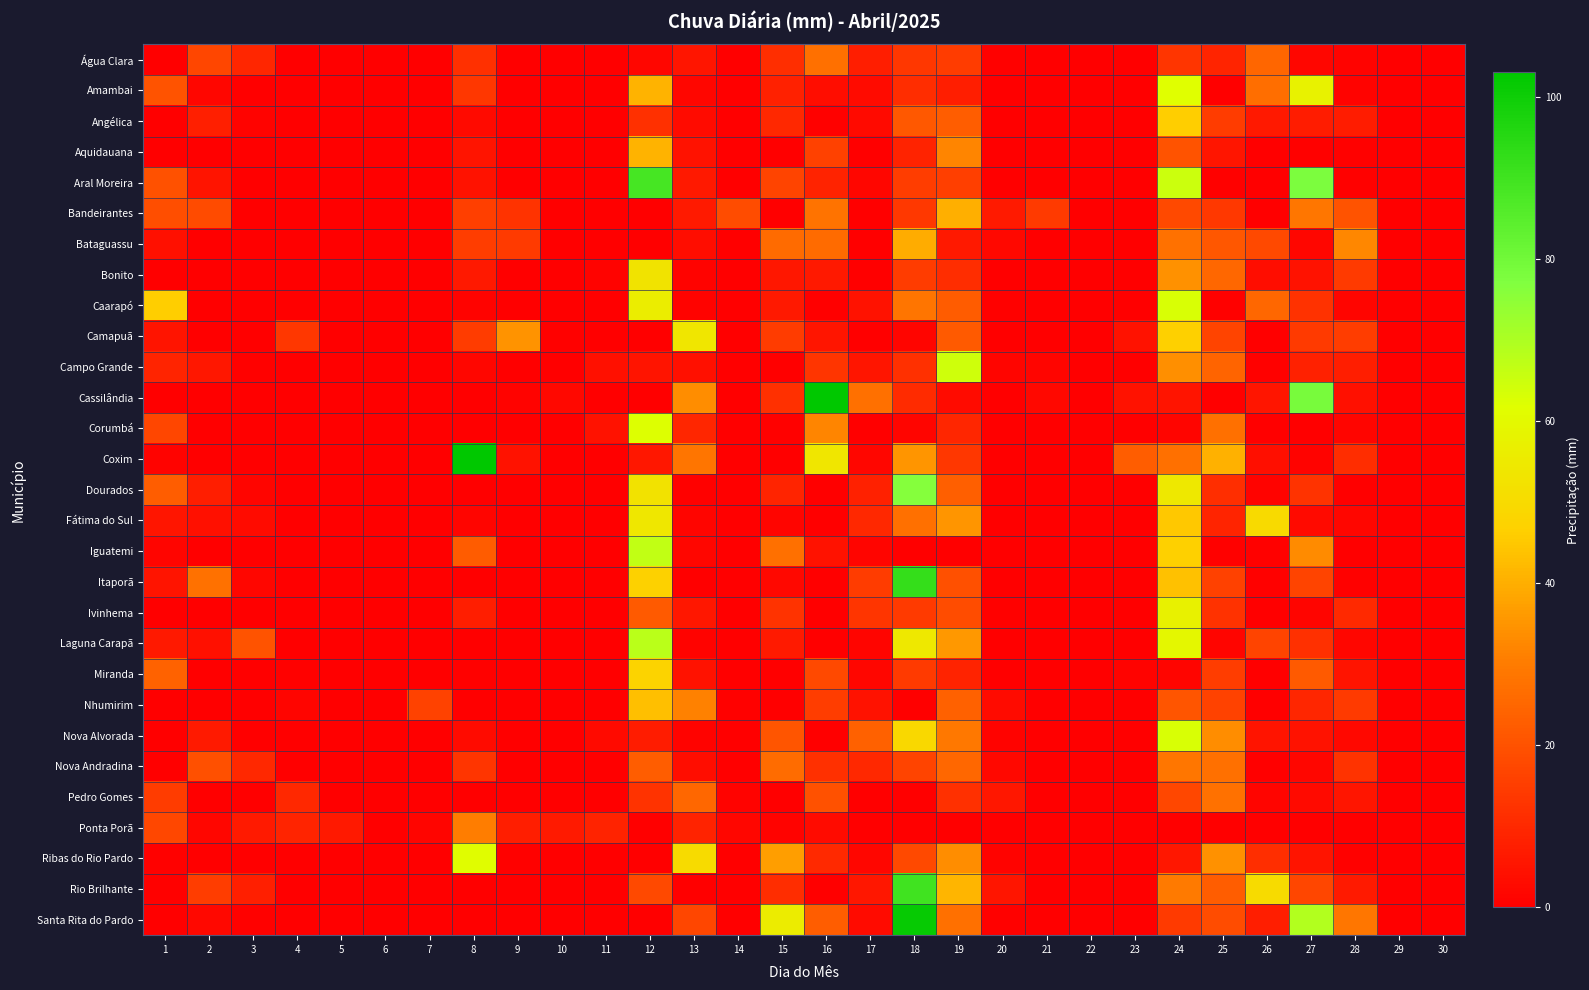

Reading left to right, list all the values displayed in this chart.

Água Clara: 1=0.0	2=17.0	3=9.6	4=0.2	5=0.0	6=0.0	7=0.0	8=11.8	9=0.2	10=0.0	11=0.0	12=2.0	13=5.4	14=0.0	15=11.6	16=27.0	17=7.4	18=13.6	19=14.8	20=0.6	21=0.0	22=0.0	23=0.0	24=13.0	25=9.2	26=24.6	27=2.0	28=1.0	29=0.0	30=0.2
Amambai: 1=20.4	2=2.0	3=0.2	4=0.0	5=0.0	6=0.0	7=0.0	8=13.4	9=0.0	10=0.0	11=0.0	12=40.8	13=1.8	14=0.2	15=8.2	16=3.4	17=3.0	18=11.2	19=7.4	20=0.0	21=0.0	22=0.2	23=0.0	24=61.8	25=0.4	26=26.6	27=57.6	28=1.2	29=0.2	30=0.0
Angélica: 1=0.4	2=8.0	3=1.0	4=0.0	5=0.0	6=0.0	7=0.0	8=2.6	9=0.2	10=0.0	11=0.0	12=11.8	13=3.2	14=0.0	15=10.0	16=0.6	17=2.6	18=21.6	19=22.8	20=0.2	21=0.2	22=0.0	23=0.0	24=46.0	25=14.6	26=6.2	27=7.2	28=7.2	29=0.0	30=0.0
Aquidauana: 1=0.2	2=0.0	3=0.0	4=0.0	5=0.0	6=0.0	7=0.0	8=5.0	9=0.0	10=0.0	11=0.0	12=41.0	13=4.8	14=0.0	15=0.0	16=16.0	17=0.0	18=8.8	19=31.8	20=0.2	21=0.0	22=0.0	23=0.0	24=20.4	25=5.6	26=0.2	27=0.8	28=0.8	29=0.0	30=0.2
Aral Moreira: 1=19.8	2=5.2	3=0.0	4=0.0	5=0.0	6=0.0	7=0.0	8=4.6	9=0.2	10=0.0	11=0.0	12=88.6	13=6.2	14=0.0	15=16.8	16=8.6	17=2.0	18=15.2	19=15.6	20=0.2	21=0.0	22=0.0	23=0.0	24=64.8	25=0.6	26=0.0	27=78.0	28=0.8	29=0.0	30=0.0
Bandeirantes: 1=19.2	2=18.4	3=0.0	4=0.0	5=0.0	6=0.0	7=0.0	8=15.6	9=12.6	10=0.0	11=0.0	12=0.2	13=6.8	14=18.8	15=0.0	16=28.0	17=0.0	18=13.8	19=40.0	20=6.6	21=14.4	22=0.0	23=0.4	24=17.8	25=14.0	26=0.4	27=28.8	28=20.2	29=0.2	30=0.2
Bataguassu: 1=4.2	2=0.0	3=0.4	4=0.0	5=0.0	6=0.0	7=0.0	8=15.2	9=14.2	10=0.0	11=0.0	12=0.0	13=3.4	14=0.0	15=25.8	16=26.0	17=0.0	18=39.8	19=6.2	20=2.2	21=0.0	22=0.0	23=0.0	24=27.4	25=21.2	26=17.8	27=2.0	28=32.2	29=0.0	30=0.0
Bonito: 1=0.4	2=0.2	3=0.2	4=0.0	5=0.0	6=0.0	7=0.0	8=6.4	9=0.0	10=0.0	11=1.0	12=52.8	13=1.0	14=0.2	15=5.8	16=6.2	17=0.2	18=14.6	19=11.2	20=0.0	21=0.2	22=0.0	23=0.0	24=34.2	25=25.0	26=3.6	27=4.6	28=14.4	29=0.0	30=0.0
Caarapó: 1=46.0	2=0.4	3=0.2	4=0.0	5=0.0	6=0.0	7=0.0	8=1.0	9=0.0	10=0.0	11=0.0	12=56.0	13=1.0	14=0.0	15=6.4	16=0.4	17=4.6	18=28.4	19=22.4	20=0.6	21=0.0	22=0.0	23=0.0	24=62.8	25=0.8	26=25.0	27=12.2	28=1.6	29=0.2	30=0.2
Camapuã: 1=5.0	2=0.0	3=0.0	4=13.4	5=0.0	6=0.0	7=0.0	8=14.8	9=35.0	10=0.8	11=0.2	12=0.0	13=53.8	14=0.2	15=14.6	16=5.4	17=0.2	18=1.6	19=21.8	20=0.4	21=0.0	22=0.0	23=4.6	24=46.6	25=16.6	26=0.4	27=14.2	28=15.0	29=0.0	30=0.2
Campo Grande: 1=9.2	2=6.0	3=0.6	4=0.0	5=0.0	6=0.0	7=0.0	8=2.0	9=0.0	10=0.0	11=4.2	12=5.0	13=4.4	14=0.2	15=0.2	16=13.0	17=5.4	18=12.0	19=64.6	20=1.4	21=1.6	22=0.2	23=0.0	24=34.0	25=24.2	26=0.6	27=8.2	28=7.6	29=0.0	30=0.0
Cassilândia: 1=0.0	2=0.0	3=0.0	4=0.4	5=0.0	6=0.0	7=0.0	8=0.0	9=1.2	10=2.2	11=0.0	12=0.0	13=33.4	14=0.0	15=11.8	16=103.0	17=27.2	18=10.6	19=3.0	20=0.0	21=2.2	22=0.0	23=4.6	24=5.2	25=0.2	26=5.6	27=78.8	28=4.2	29=0.0	30=0.0
Corumbá: 1=17.0	2=0.0	3=0.0	4=0.0	5=0.0	6=0.0	7=0.4	8=0.0	9=0.0	10=0.0	11=4.8	12=62.2	13=9.6	14=0.0	15=0.6	16=32.0	17=0.2	18=1.6	19=9.4	20=0.4	21=0.0	22=0.2	23=0.0	24=1.6	25=27.2	26=0.0	27=0.0	28=1.4	29=0.0	30=0.0
Coxim: 1=1.2	2=0.2	3=0.0	4=0.0	5=0.0	6=0.0	7=0.4	8=102.6	9=4.8	10=0.0	11=0.0	12=6.0	13=28.4	14=0.0	15=0.0	16=53.6	17=1.8	18=35.2	19=13.6	20=0.2	21=0.0	22=0.0	23=22.6	24=27.2	25=40.4	26=4.0	27=1.0	28=11.0	29=0.0	30=0.0
Dourados: 1=22.6	2=7.4	3=1.6	4=0.0	5=0.0	6=0.0	7=0.0	8=0.0	9=0.0	10=0.0	11=0.0	12=52.4	13=0.6	14=0.2	15=9.0	16=0.0	17=8.2	18=76.4	19=23.0	20=0.4	21=0.2	22=0.2	23=0.0	24=54.6	25=11.6	26=1.2	27=12.6	28=0.2	29=0.0	30=0.0
Fátima do Sul: 1=5.6	2=4.4	3=3.0	4=0.0	5=0.0	6=0.0	7=0.0	8=1.4	9=0.0	10=0.0	11=0.0	12=54.2	13=1.6	14=0.0	15=1.4	16=0.0	17=9.8	18=27.2	19=35.4	20=0.4	21=0.0	22=0.0	23=0.0	24=44.8	25=9.0	26=49.6	27=2.8	28=2.0	29=0.0	30=0.0
Iguatemi: 1=1.4	2=0.0	3=0.0	4=0.0	5=0.0	6=0.0	7=0.0	8=22.4	9=0.0	10=0.0	11=0.0	12=66.6	13=2.0	14=0.0	15=27.2	16=4.6	17=1.6	18=0.4	19=0.2	20=0.0	21=0.0	22=0.0	23=0.0	24=46.4	25=0.6	26=0.6	27=33.0	28=0.2	29=0.0	30=0.2
Itaporã: 1=5.0	2=27.6	3=2.0	4=0.0	5=0.0	6=0.0	7=0.0	8=0.4	9=0.0	10=0.0	11=0.0	12=46.8	13=0.4	14=0.0	15=2.4	16=0.2	17=14.8	18=92.4	19=19.6	20=0.2	21=0.0	22=0.0	23=0.0	24=43.6	25=16.0	26=0.8	27=16.6	28=0.8	29=0.0	30=0.0
Ivinhema: 1=0.0	2=0.0	3=0.2	4=0.0	5=0.0	6=0.0	7=0.0	8=7.4	9=0.0	10=0.0	11=0.0	12=21.8	13=6.0	14=0.0	15=12.6	16=0.0	17=13.0	18=14.2	19=18.8	20=0.6	21=0.4	22=0.0	23=0.0	24=57.4	25=12.2	26=0.2	27=1.4	28=10.2	29=0.0	30=0.0
Laguna Carapã: 1=6.2	2=4.2	3=20.4	4=0.0	5=0.0	6=0.0	7=0.0	8=0.0	9=0.0	10=0.0	11=0.0	12=67.8	13=1.0	14=0.0	15=6.6	16=0.2	17=1.6	18=54.4	19=35.8	20=0.4	21=0.0	22=0.0	23=0.0	24=59.2	25=1.6	26=16.8	27=11.8	28=2.0	29=0.0	30=0.0
Miranda: 1=23.8	2=0.0	3=0.0	4=0.8	5=0.0	6=0.0	7=0.0	8=0.6	9=0.0	10=0.0	11=0.0	12=47.8	13=4.8	14=0.0	15=0.0	16=18.0	17=2.0	18=14.4	19=8.8	20=0.0	21=0.0	22=0.0	23=1.2	24=1.6	25=15.0	26=0.0	27=21.8	28=5.2	29=0.0	30=0.0
Nhumirim: 1=0.2	2=0.0	3=0.0	4=1.4	5=0.0	6=0.0	7=16.2	8=0.2	9=0.0	10=0.0	11=0.0	12=43.2	13=31.0	14=0.6	15=0.0	16=15.2	17=4.8	18=0.0	19=23.6	20=3.0	21=0.0	22=0.0	23=0.0	24=20.8	25=16.2	26=0.2	27=9.4	28=14.4	29=0.0	30=0.0
Nova Alvorada: 1=0.2	2=6.6	3=0.4	4=0.0	5=0.0	6=0.0	7=0.0	8=3.0	9=0.2	10=0.0	11=2.6	12=7.0	13=1.0	14=0.0	15=20.8	16=0.2	17=23.6	18=49.2	19=29.0	20=1.2	21=0.2	22=0.0	23=0.0	24=62.8	25=33.6	26=5.2	27=4.6	28=2.4	29=0.0	30=0.2
Nova Andradina: 1=0.0	2=19.4	3=9.8	4=0.0	5=0.0	6=0.0	7=0.0	8=13.2	9=0.2	10=0.0	11=0.0	12=22.8	13=3.6	14=0.0	15=26.4	16=11.8	17=10.0	18=16.6	19=25.0	20=2.4	21=0.4	22=0.0	23=0.0	24=28.8	25=27.0	26=0.2	27=2.0	28=12.8	29=0.2	30=0.0
Pedro Gomes: 1=14.6	2=0.4	3=0.0	4=9.8	5=0.4	6=0.0	7=0.0	8=0.0	9=0.0	10=0.2	11=0.0	12=12.6	13=25.0	14=1.0	15=0.2	16=20.0	17=0.0	18=0.0	19=12.0	20=6.0	21=0.2	22=0.2	23=0.2	24=17.6	25=27.6	26=1.4	27=2.6	28=5.4	29=0.0	30=0.2
Ponta Porã: 1=17.4	2=2.0	3=6.8	4=9.0	5=6.4	6=0.2	7=1.4	8=30.2	9=7.6	10=6.8	11=8.6	12=0.0	13=8.6	14=2.0	15=1.2	16=3.2	17=0.0	18=0.0	19=0.0	20=0.0	21=0.0	22=0.0	23=0.0	24=0.0	25=0.0	26=0.0	27=0.0	28=0.0	29=0.0	30=0.0
Ribas do Rio Pardo: 1=0.6	2=0.0	3=0.0	4=0.0	5=0.0	6=0.0	7=0.0	8=61.2	9=0.8	10=0.0	11=0.2	12=0.4	13=50.0	14=0.0	15=37.0	16=10.4	17=2.0	18=18.0	19=33.4	20=1.2	21=0.2	22=0.0	23=0.0	24=6.0	25=34.2	26=11.4	27=5.0	28=0.6	29=0.0	30=0.0
Rio Brilhante: 1=0.6	2=15.2	3=8.0	4=0.0	5=0.0	6=0.0	7=0.0	8=0.0	9=0.0	10=0.0	11=0.0	12=18.0	13=0.4	14=0.0	15=11.0	16=0.2	17=6.0	18=89.8	19=41.4	20=5.6	21=0.2	22=0.0	23=0.0	24=29.4	25=22.6	26=50.2	27=17.2	28=6.8	29=0.0	30=0.2
Santa Rita do Pardo: 1=0.4	2=2.2	3=0.6	4=0.0	5=0.0	6=0.0	7=0.0	8=0.2	9=0.0	10=0.2	11=0.0	12=0.0	13=17.0	14=0.0	15=55.8	16=22.6	17=3.2	18=101.6	19=27.0	20=0.6	21=0.0	22=0.0	23=0.0	24=14.4	25=18.6	26=7.4	27=69.2	28=28.8	29=0.0	30=0.2